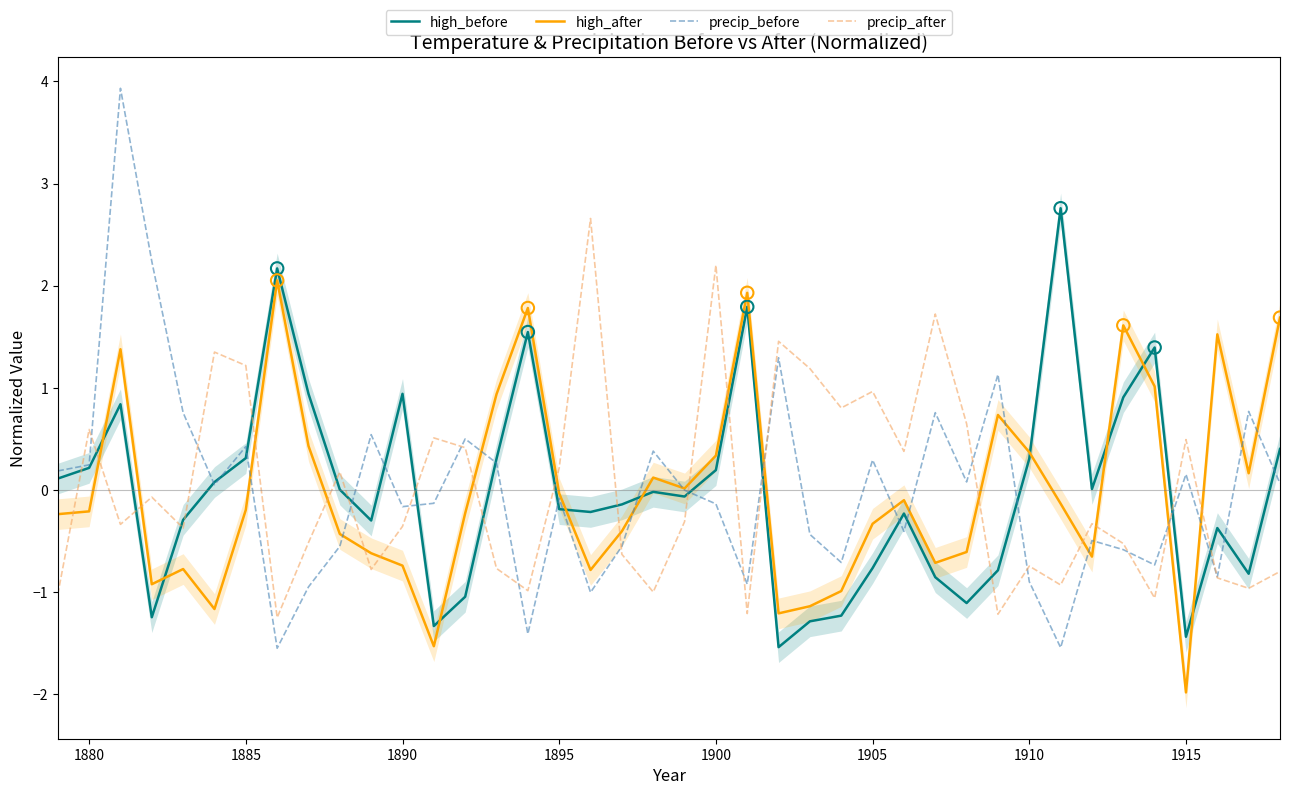

True or false: precip_after and high_before intersect in this chart.

True